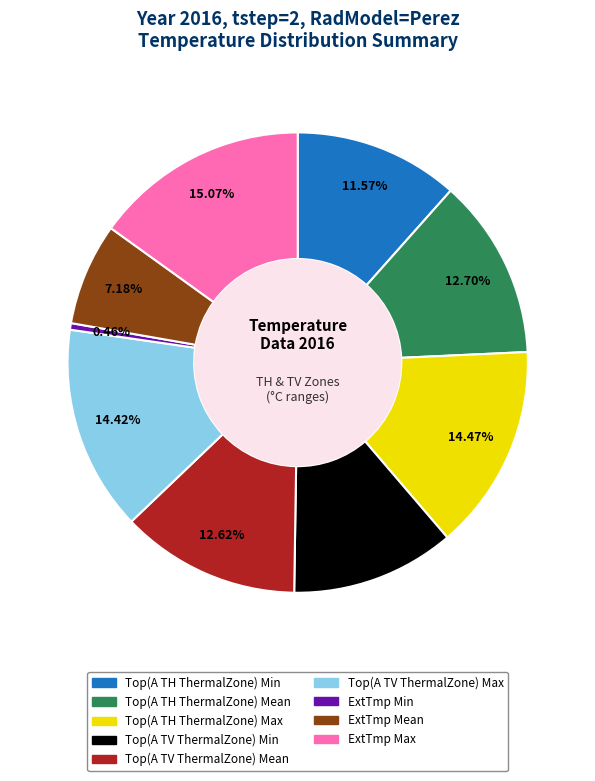

Which slice is the smallest?

ExtTmp Min